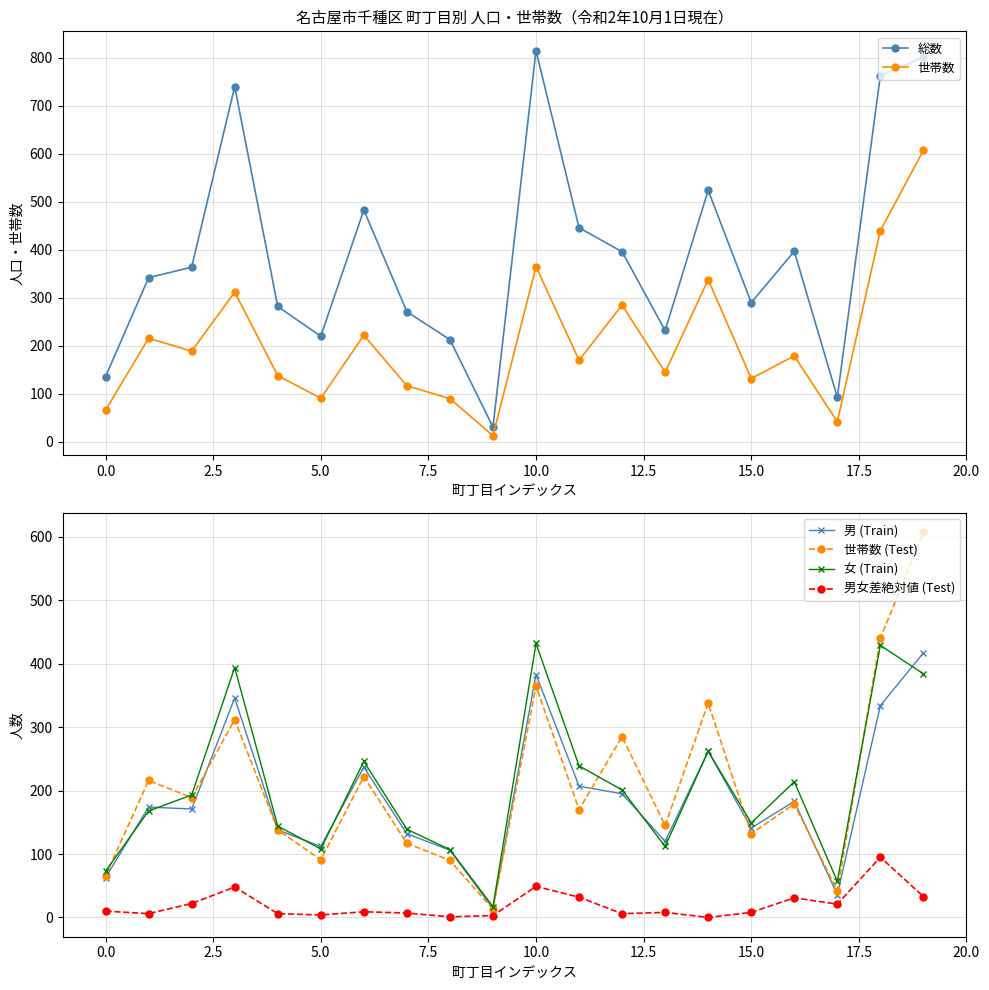

What is the difference between the maximum and second lowest values in the 世帯数 (Test) series?

565